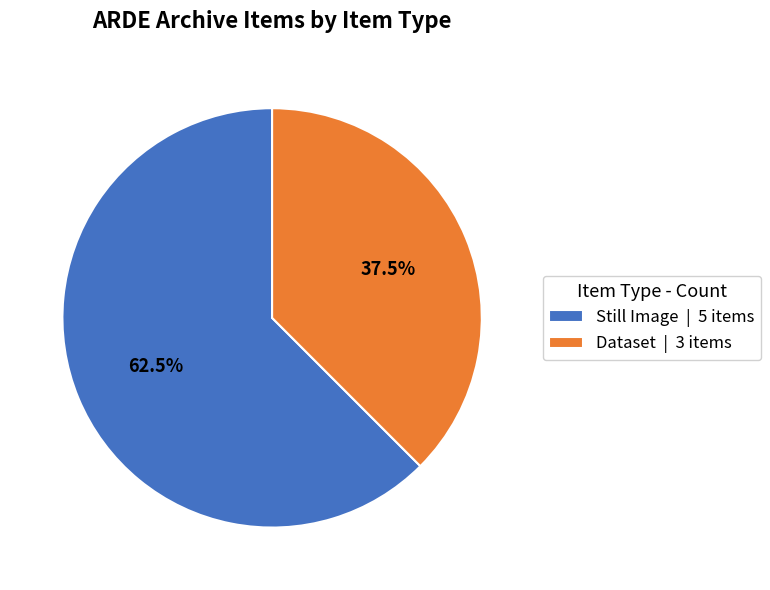

What percentage is NOT represented by Dataset | 3 items?

62.5%